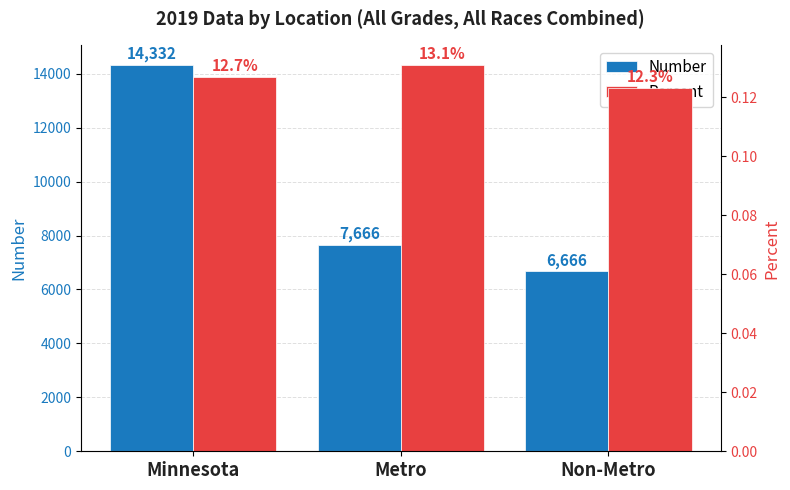

How many values in the Number series are below 7666?

1